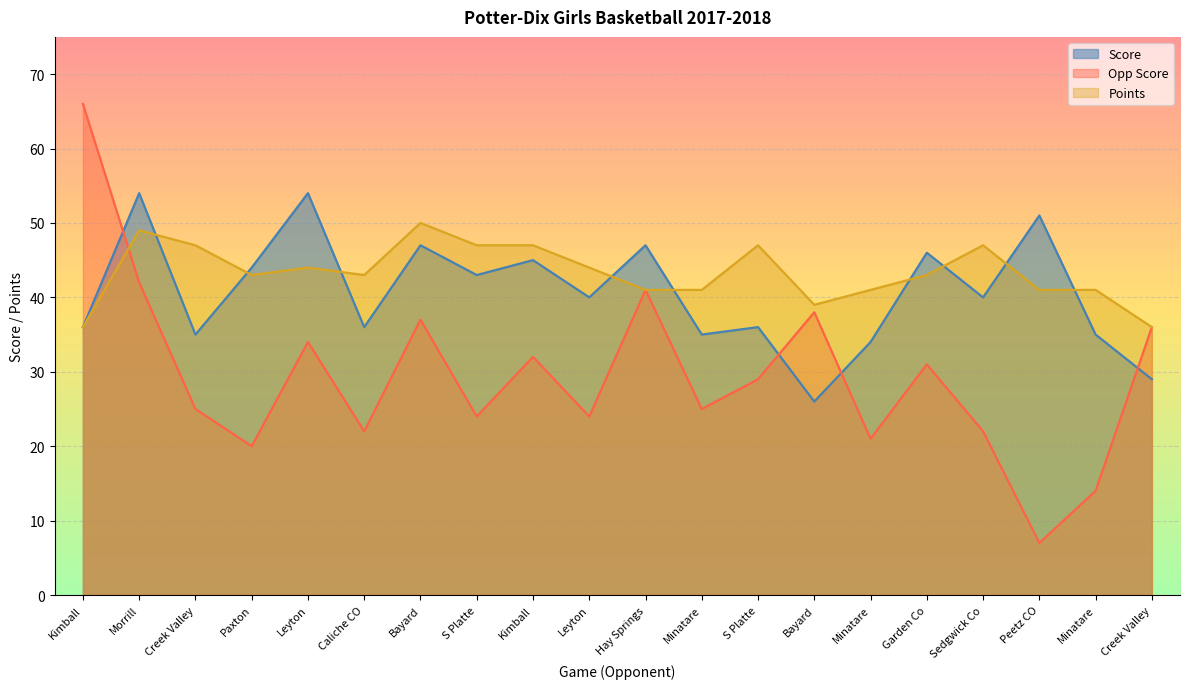

Which label corresponds to the largest value in the chart?

Kimball